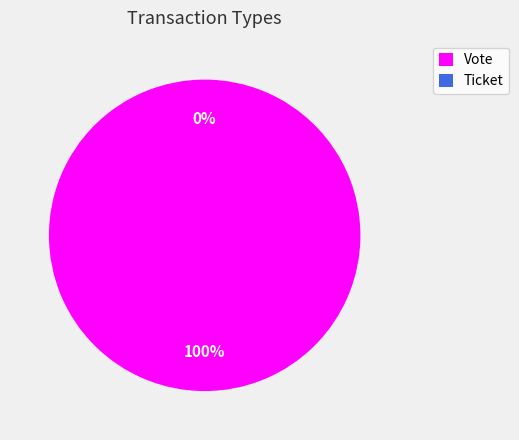

How many segments does this pie chart have?

2